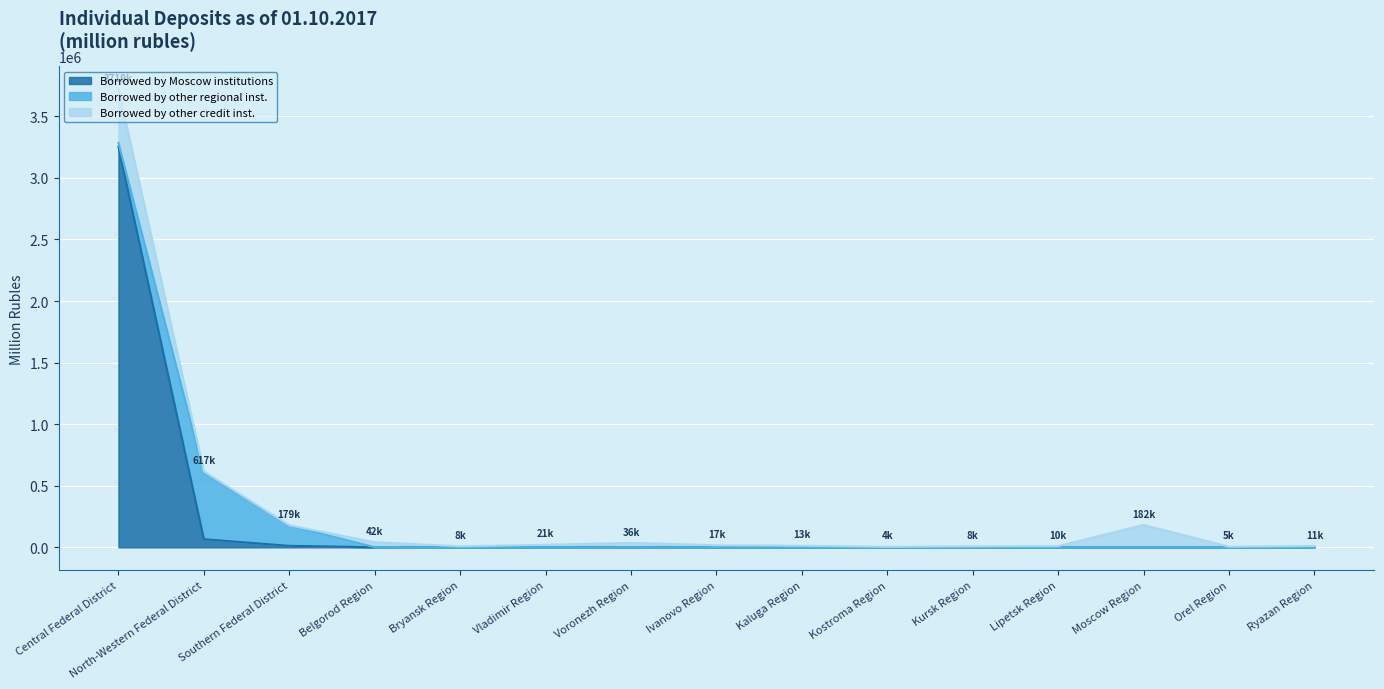

How many times do Borrowed by other credit inst. and Borrowed by other regional inst. cross each other?

2